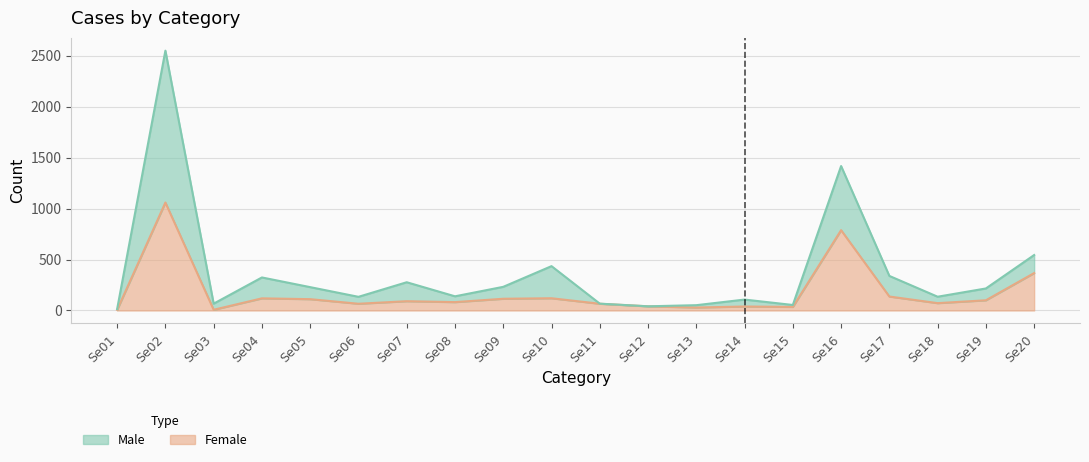

How many lines are shown in the chart?

2